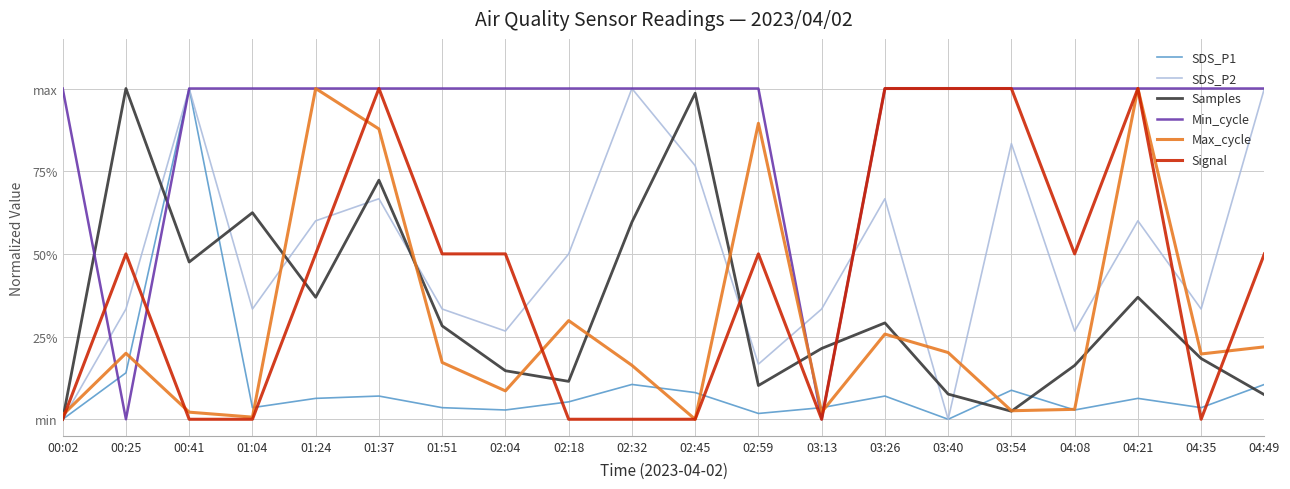

True or false: SDS_P2 has a value of 0.4 at 04:08.

False